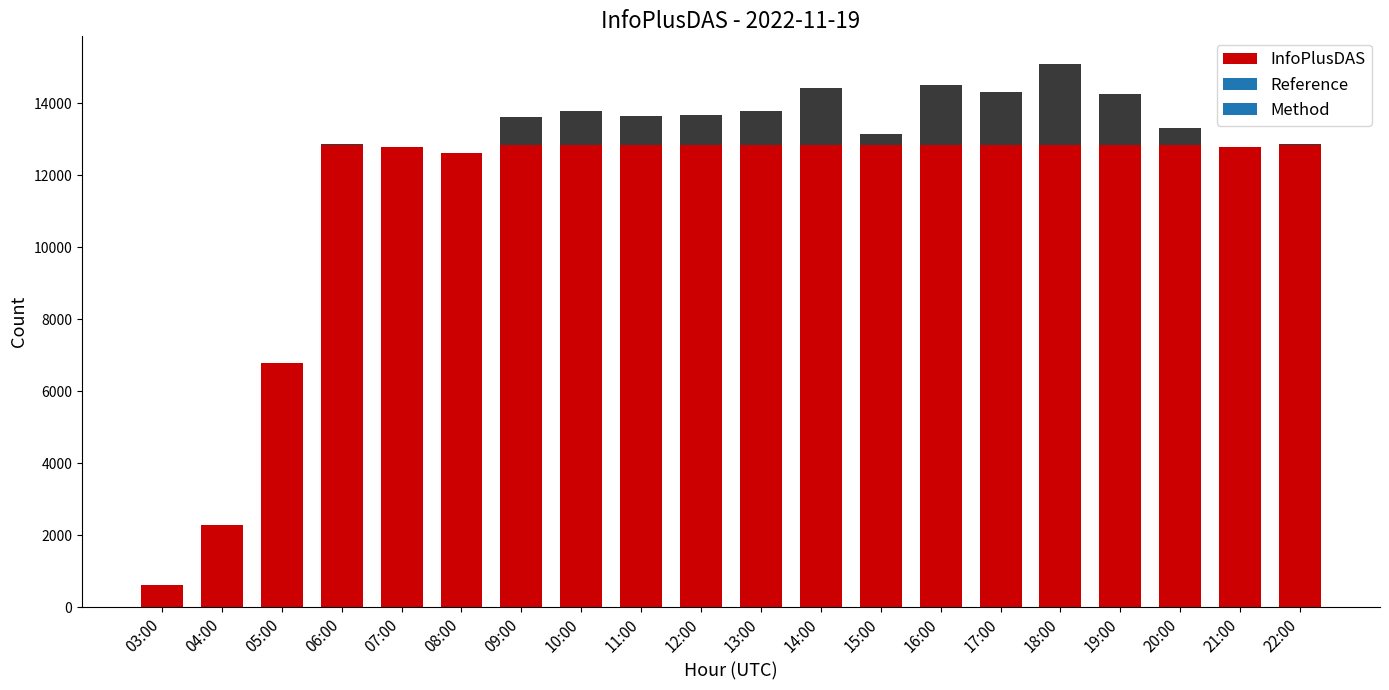

What is the sum of all values?

227733.0